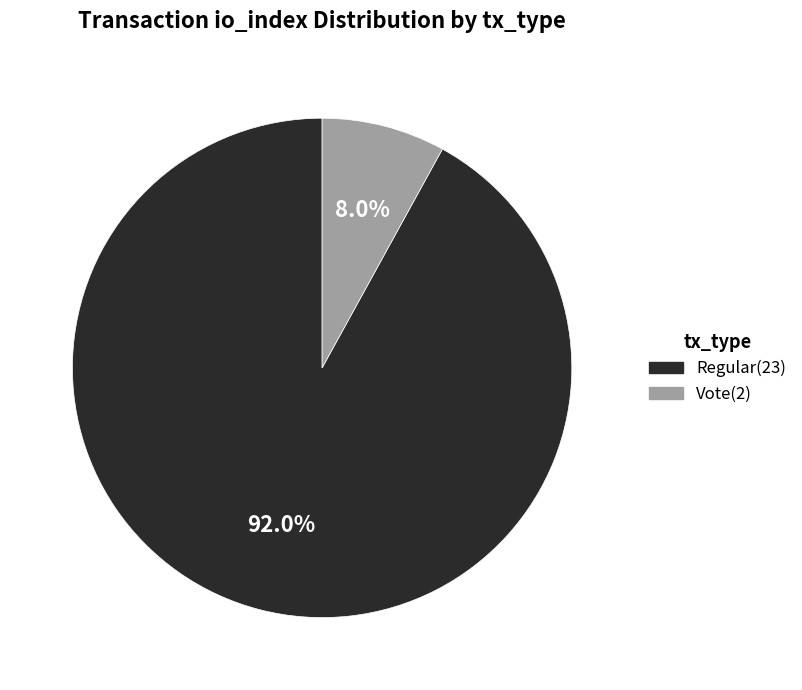

Approximately how many times larger is the value at Regular compared to Vote?

11.5